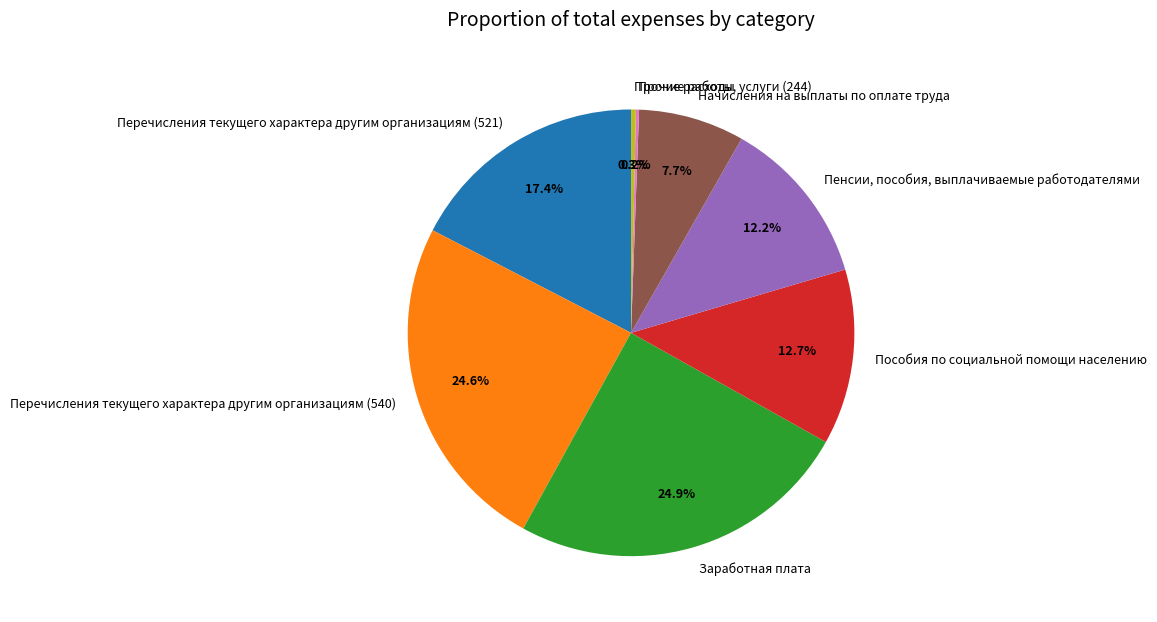

To the nearest percent, what is the difference between the largest and smallest slice percentages?

25%